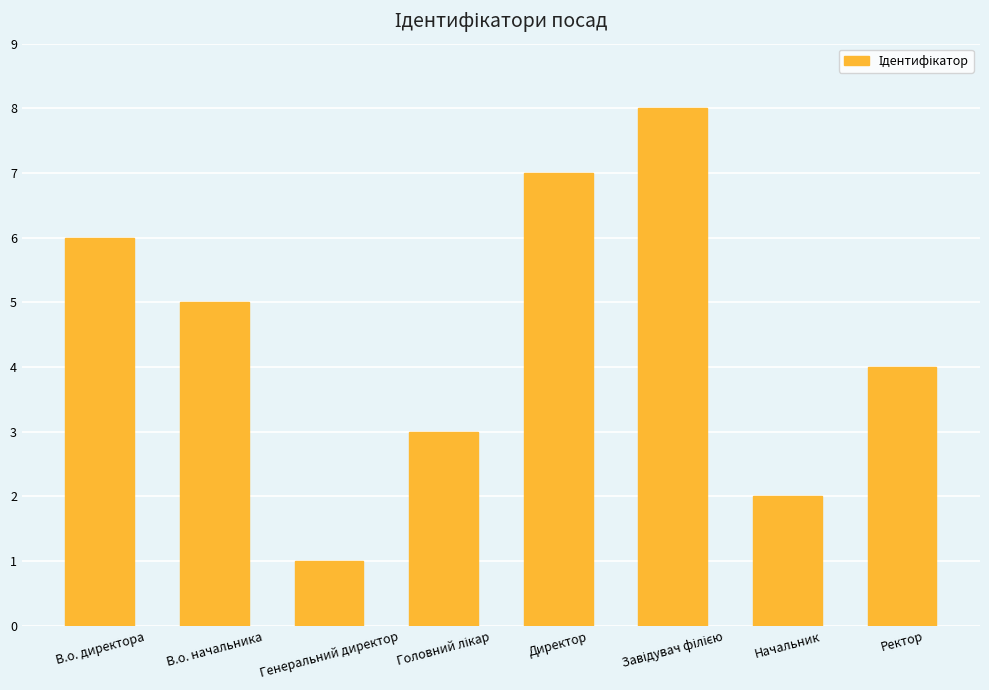

What is the ratio of the value at Начальник to the value at Ректор?

0.5